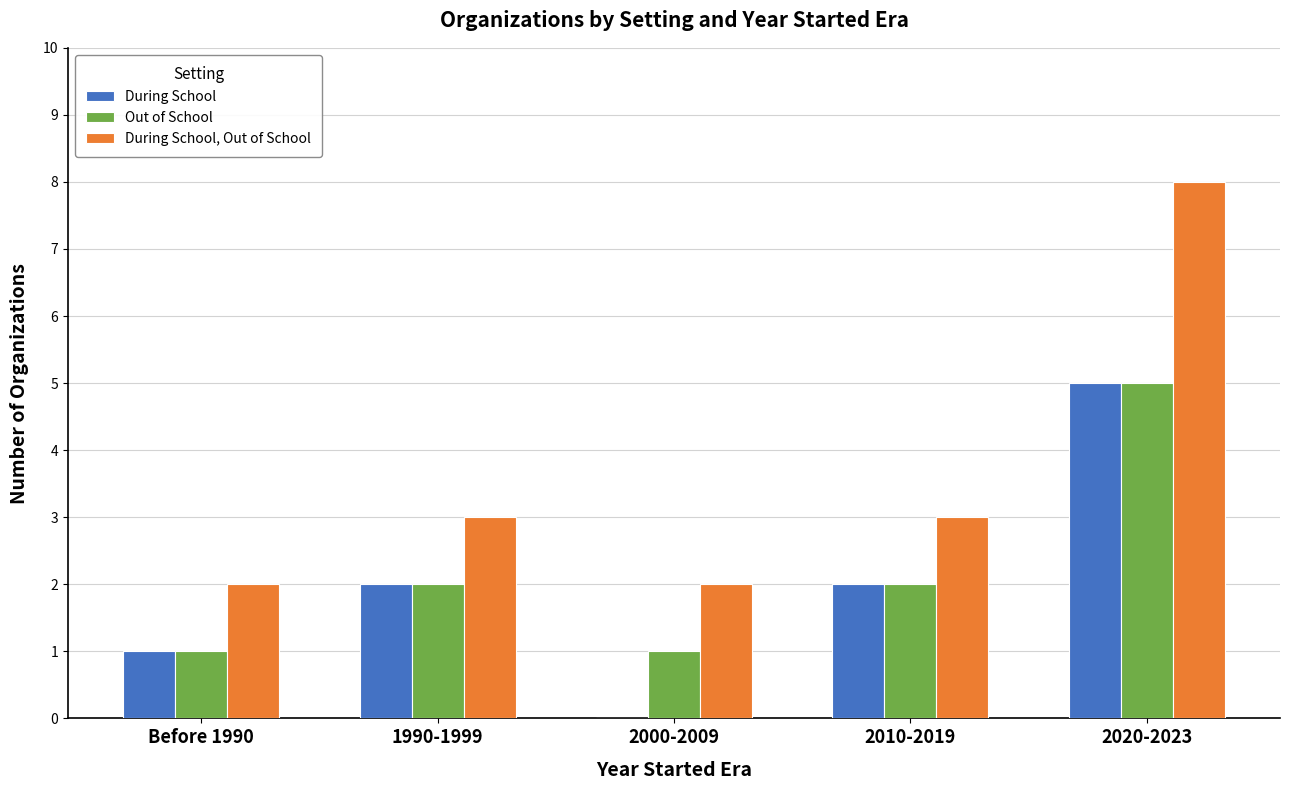

What is the approximate value of During School at 2020-2023?

5